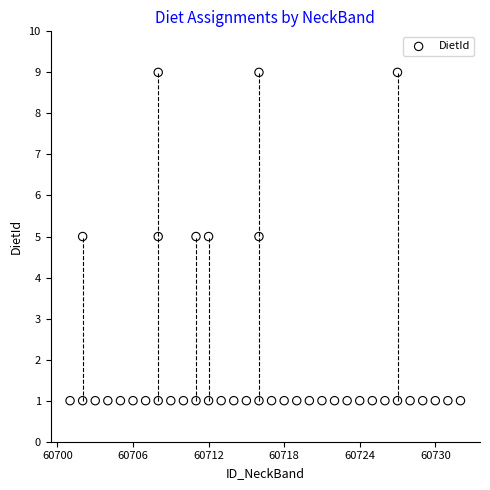

What is the range of X values (max minus min)?

31